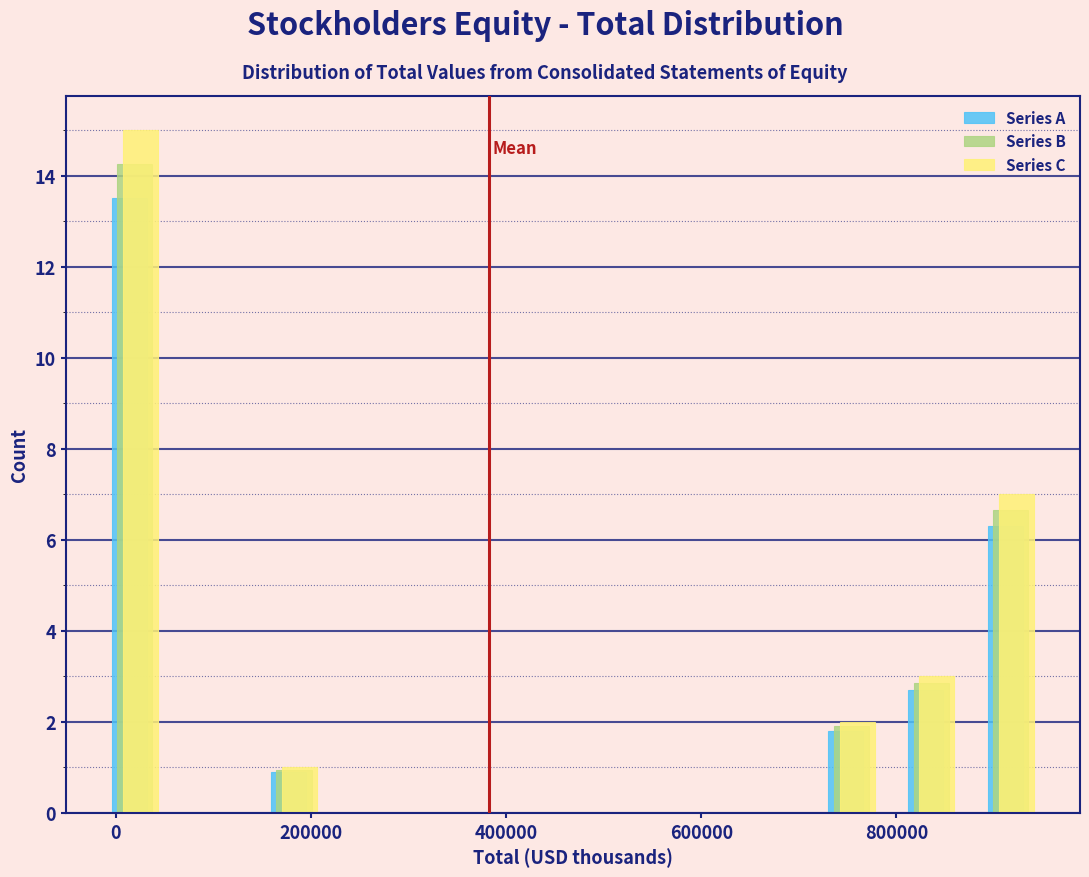

Reading left to right, transcribe this chart: for each range on the x-axis, give the height of each series' bar. Neither the bar edges nor the heights are printed on the chart, so give them approximately, as read against the axes.

-20000 to 60000: Series A=13.6	Series B=14.2	Series C=15.0
60000 to 140000: Series A=0	Series B=0	Series C=0
140000 to 220000: Series A=1.0	Series B=1.0	Series C=1.0
220000 to 300000: Series A=0	Series B=0	Series C=0
300000 to 380000: Series A=0	Series B=0	Series C=0
380000 to 460000: Series A=0	Series B=0	Series C=0
460000 to 540000: Series A=0	Series B=0	Series C=0
540000 to 640000: Series A=0	Series B=0	Series C=0
640000 to 720000: Series A=0	Series B=0	Series C=0
720000 to 800000: Series A=1.8	Series B=2.0	Series C=2.0
800000 to 880000: Series A=2.8	Series B=2.8	Series C=3.0
880000 to 960000: Series A=6.4	Series B=6.6	Series C=7.0